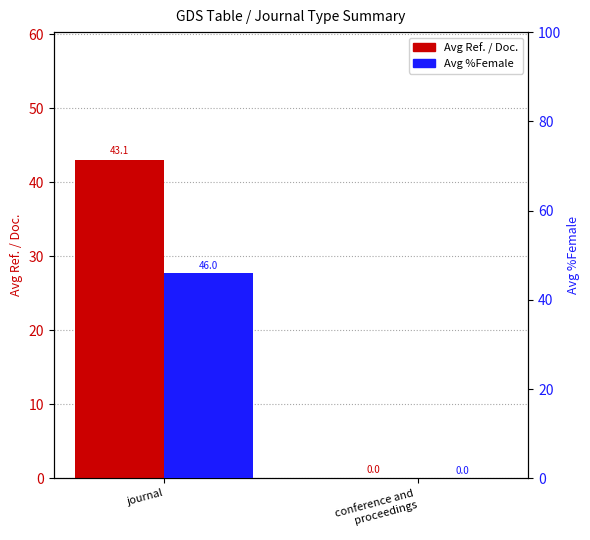

What are all the series names shown in the legend?

Avg Ref. / Doc., Avg %Female